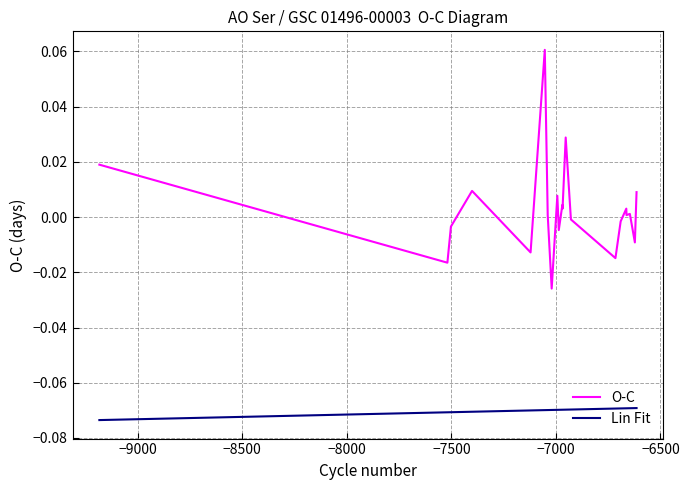

Rank the series by their average value, from highest to lowest.

O-C, Lin Fit